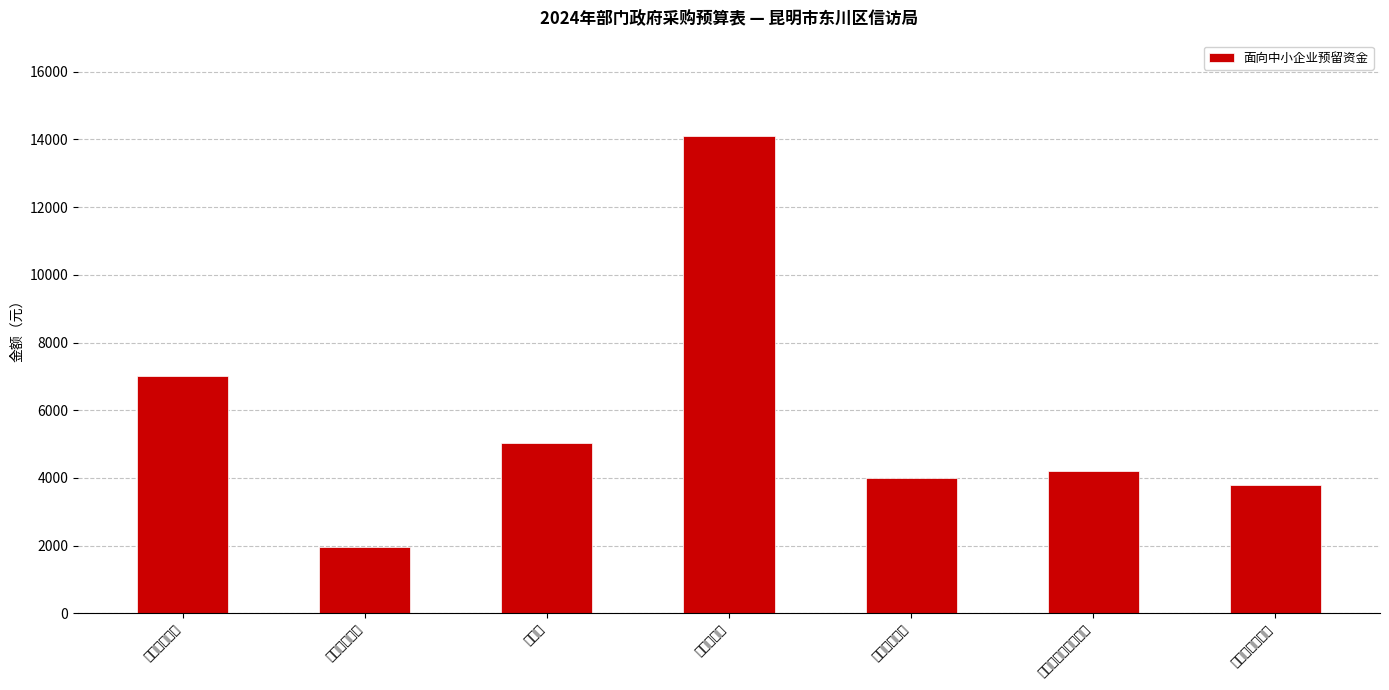

At which label does the data first exceed 4200?

便携式计算机